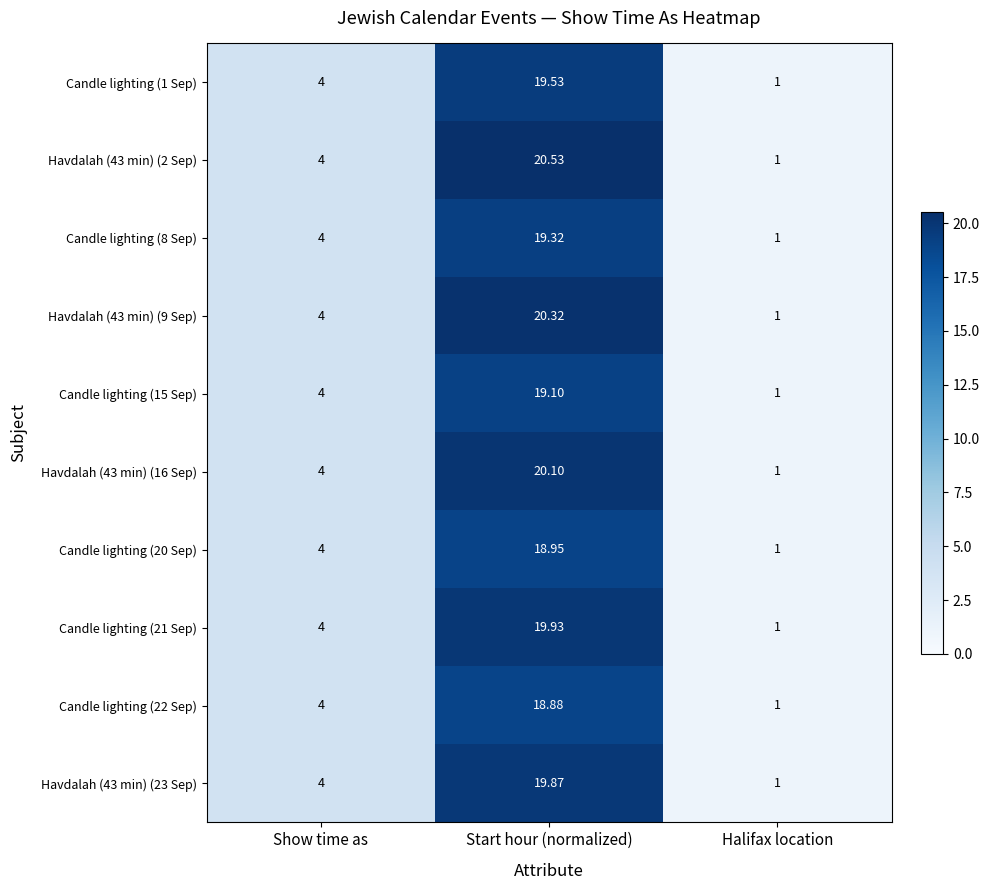

What is the minimum value shown in the chart?

1.0